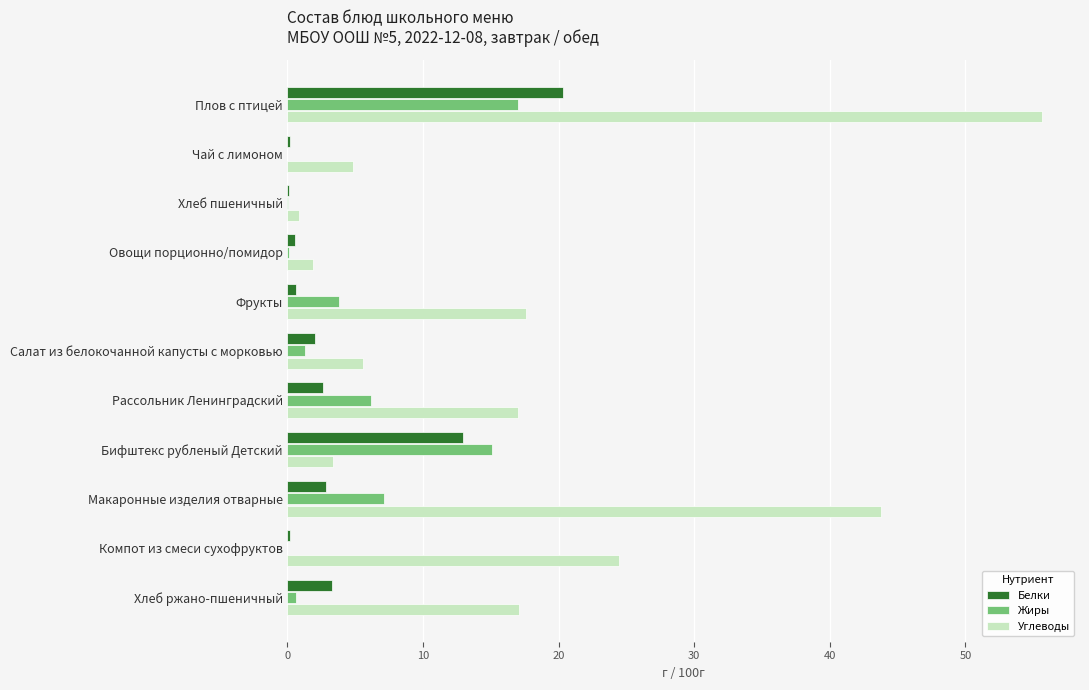

Is the value of Белки at Салат из белокочанной капусты с морковью greater than the value of Жиры at Хлеб пшеничный?

Yes